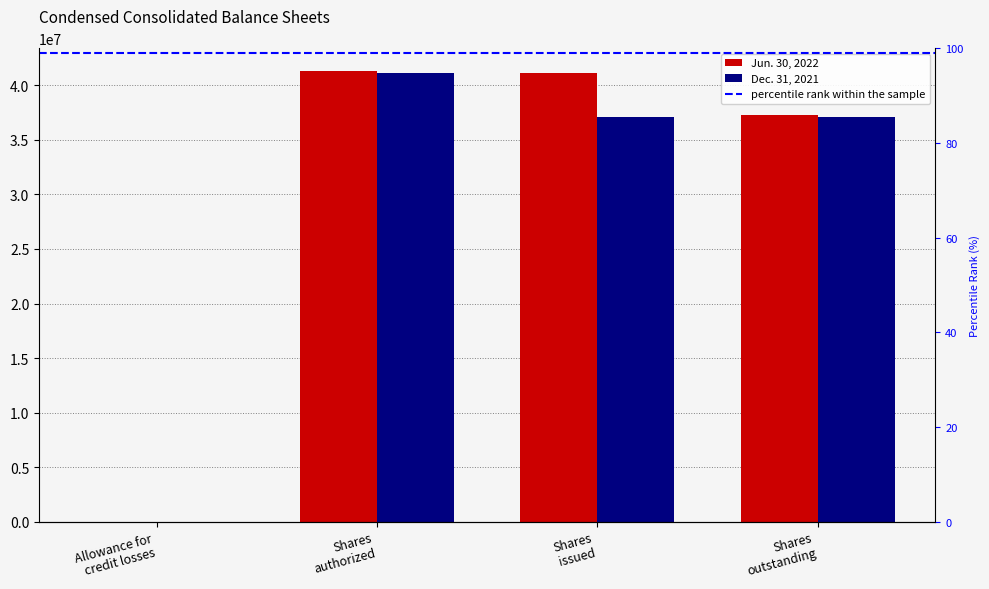

How many values in the Dec. 31, 2021 series exceed 37094000?

1